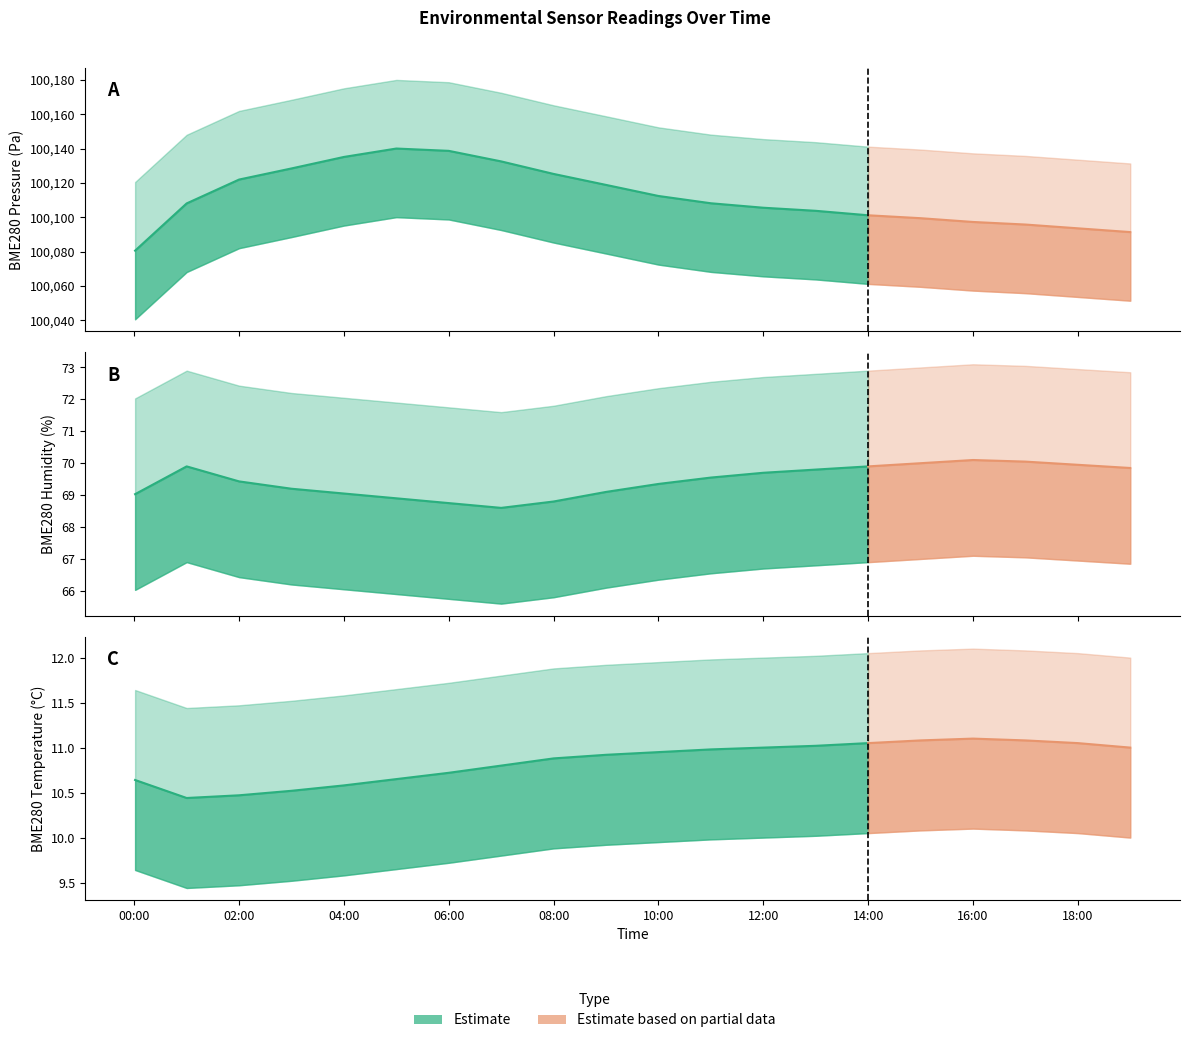

True or false: BME280_temperature and BME280_pressure intersect in this chart.

False